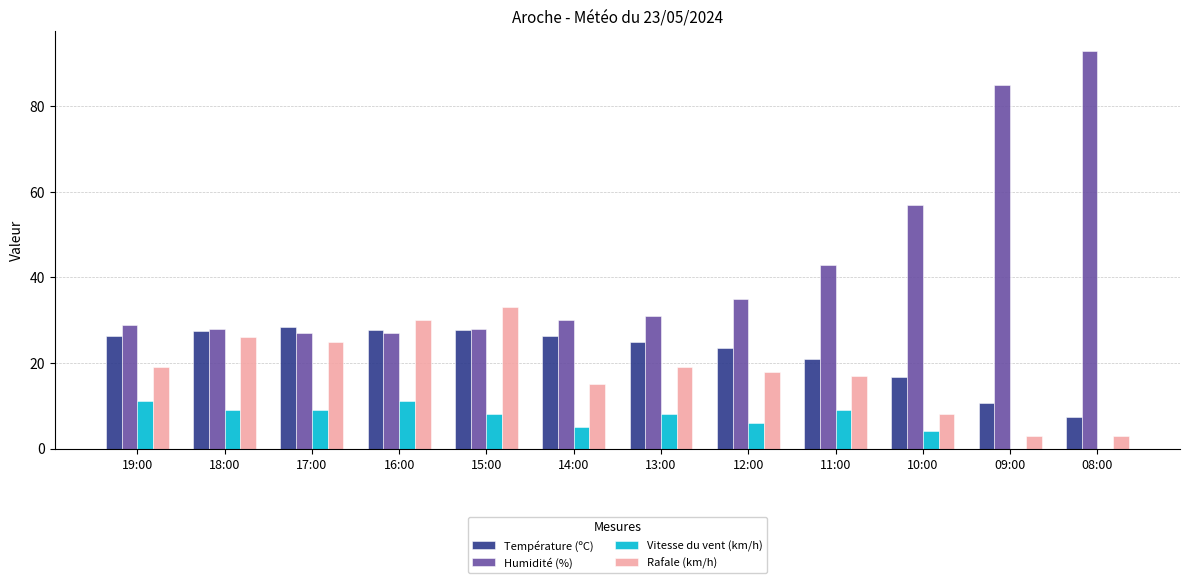

The Rafale (km/h) series shows 9.0 at 19:00. True or false?

False